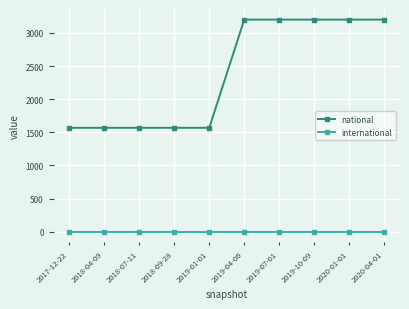

What is the label of the 7th point from the right?

2018-09-28